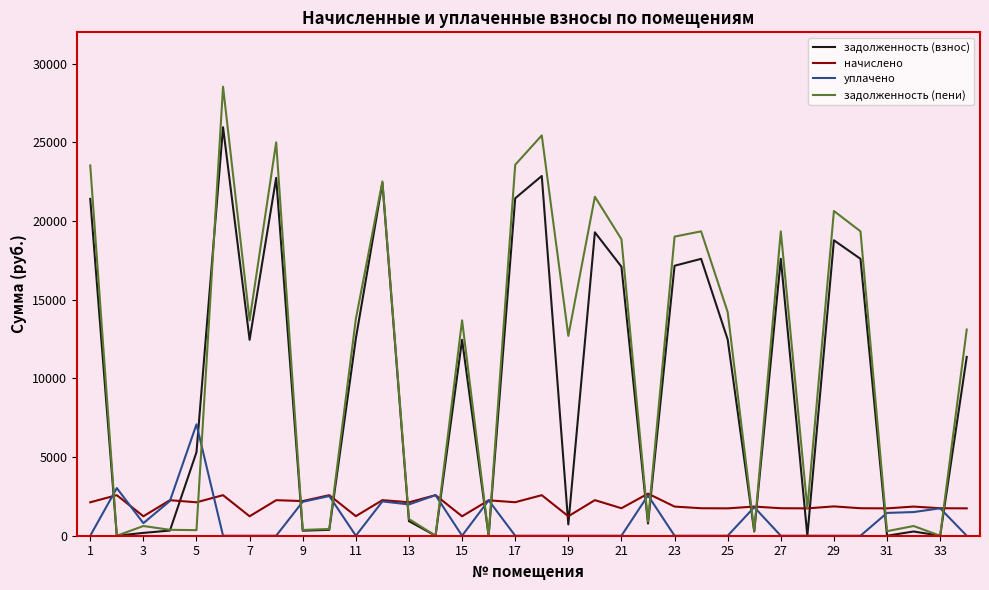

How many lines are shown in the chart?

4